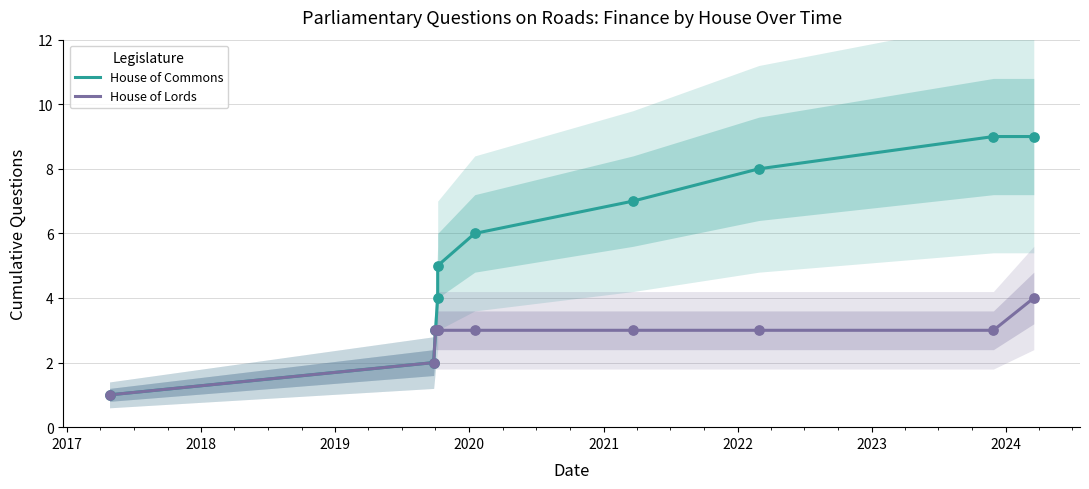

Which series reaches the maximum Y coordinate?

House of Commons